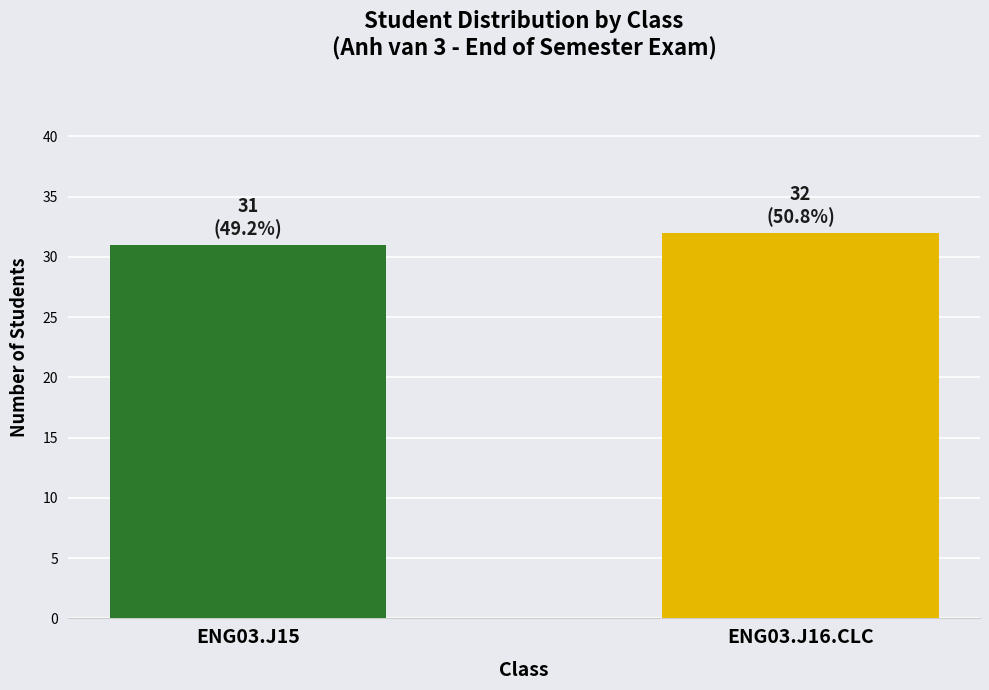

How many values are below 32?

1